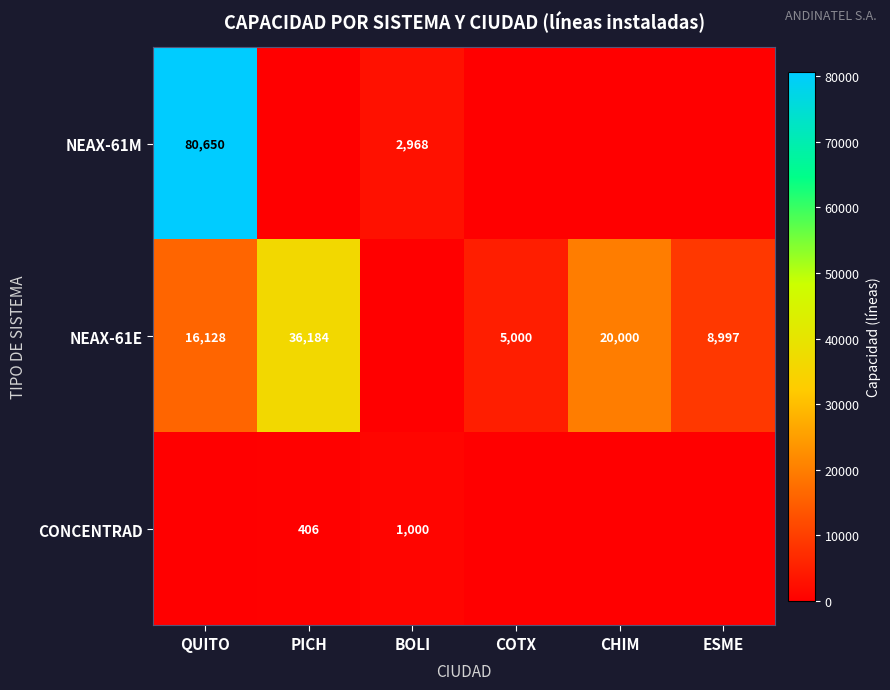

At how many categories does at least one series exceed 2413?

6